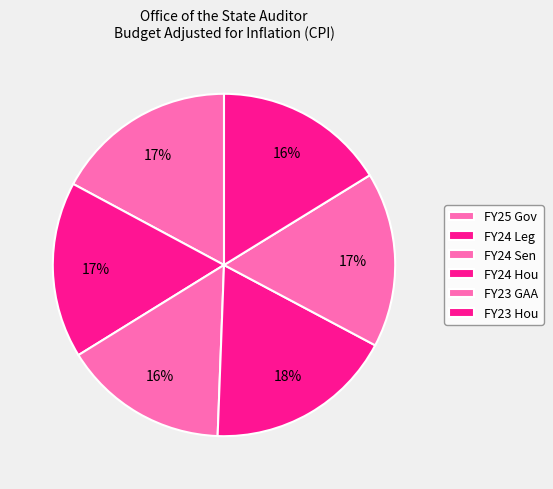

What percentage is NOT represented by FY24 Leg?

83.3%